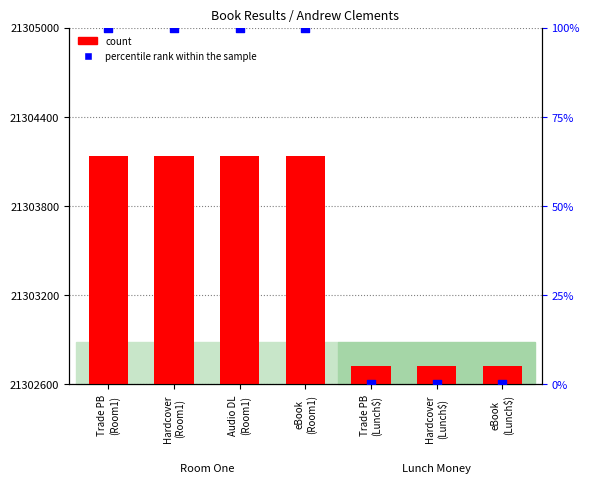

What is the total value across all series at eBook
(Room1)?

21304239